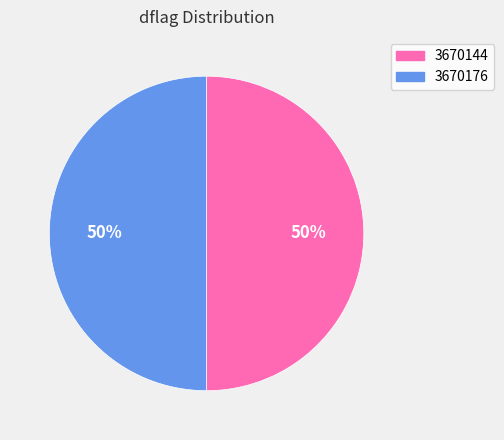

What is the ratio of the value at 3670176 to the value at 3670144?

1.0